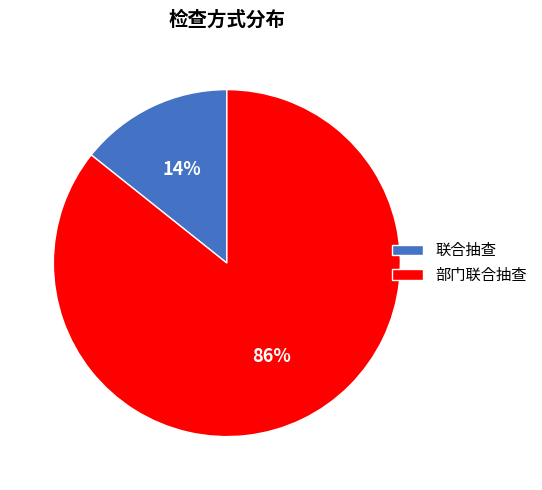

Which slice is the largest?

部门联合抽查